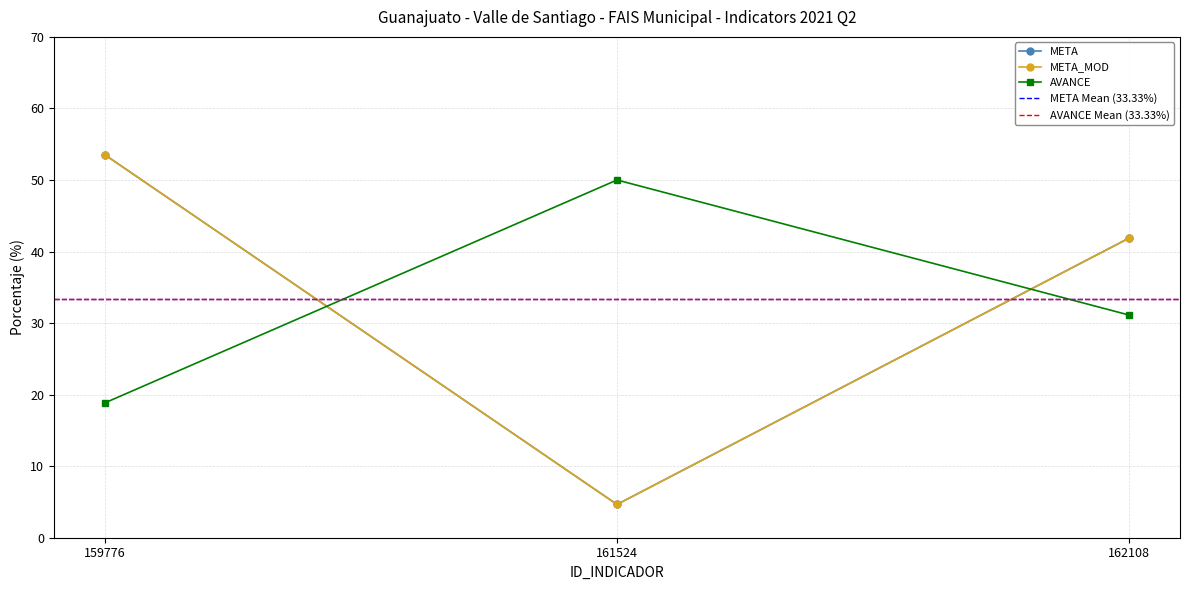

Does the chart have visible grid lines?

Yes